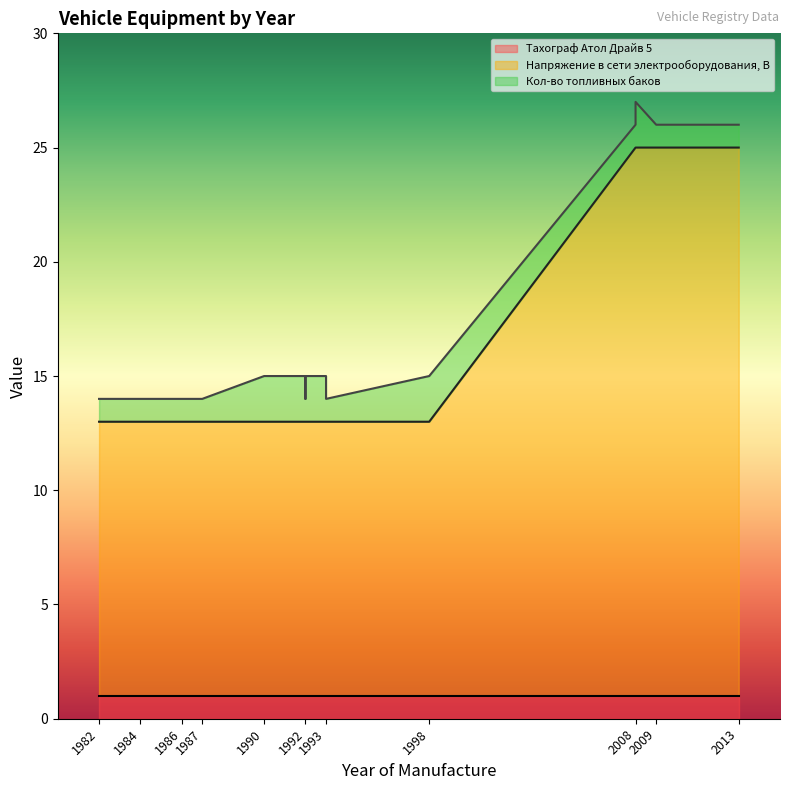

What is the maximum value for Напряжение в сети электрооборудования, В?

24